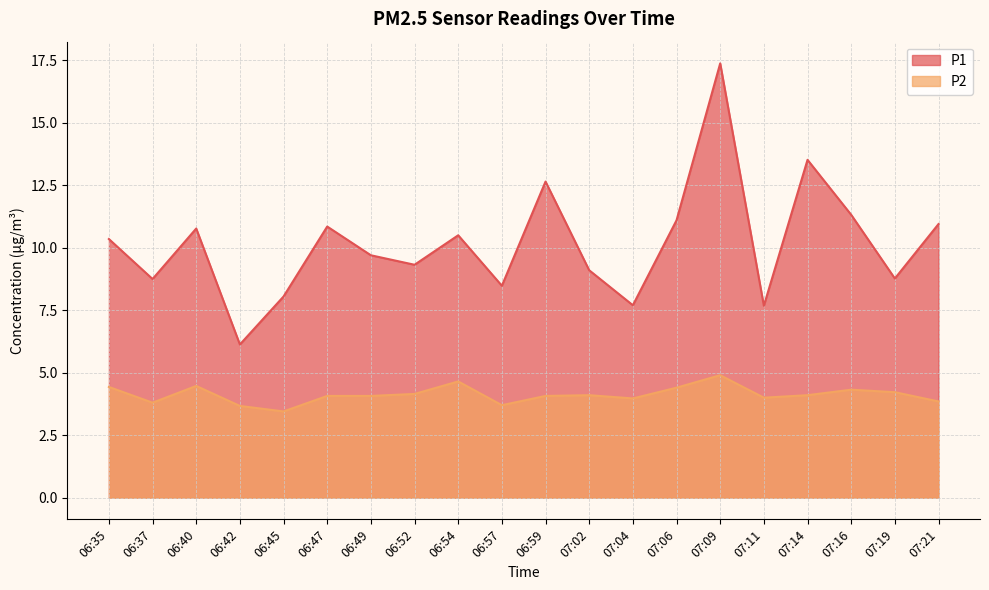

What is the difference between the P1 values at 07:16 and 06:54?

0.8